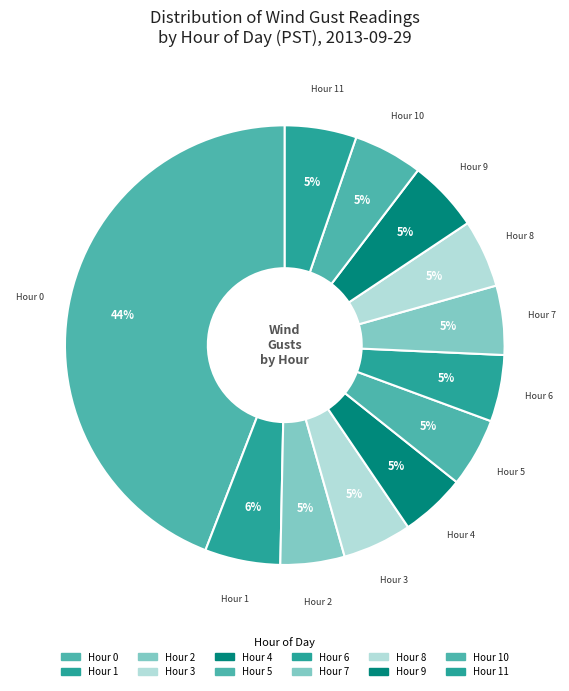

Count the number of slices in the pie.

12